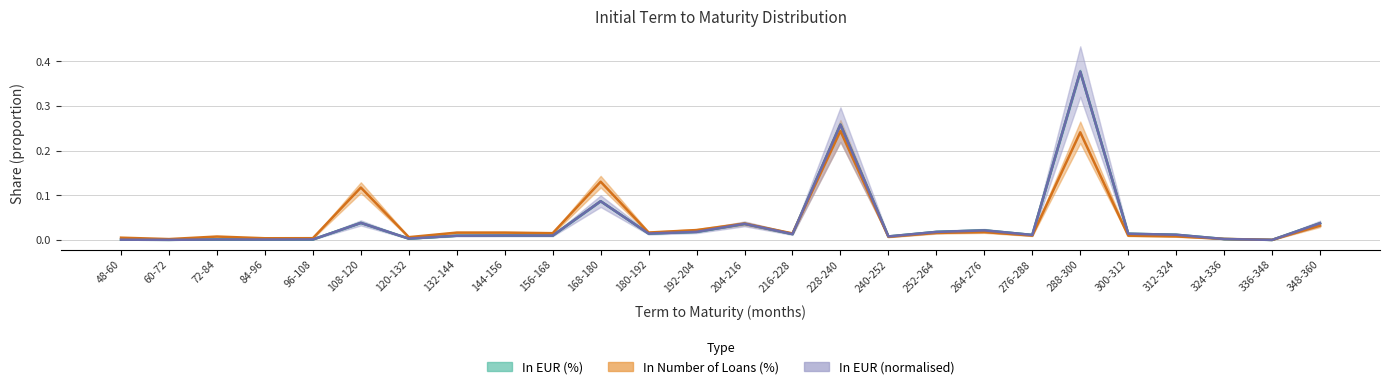

At which category does In EUR (millions) reach its first local valley?

60-72